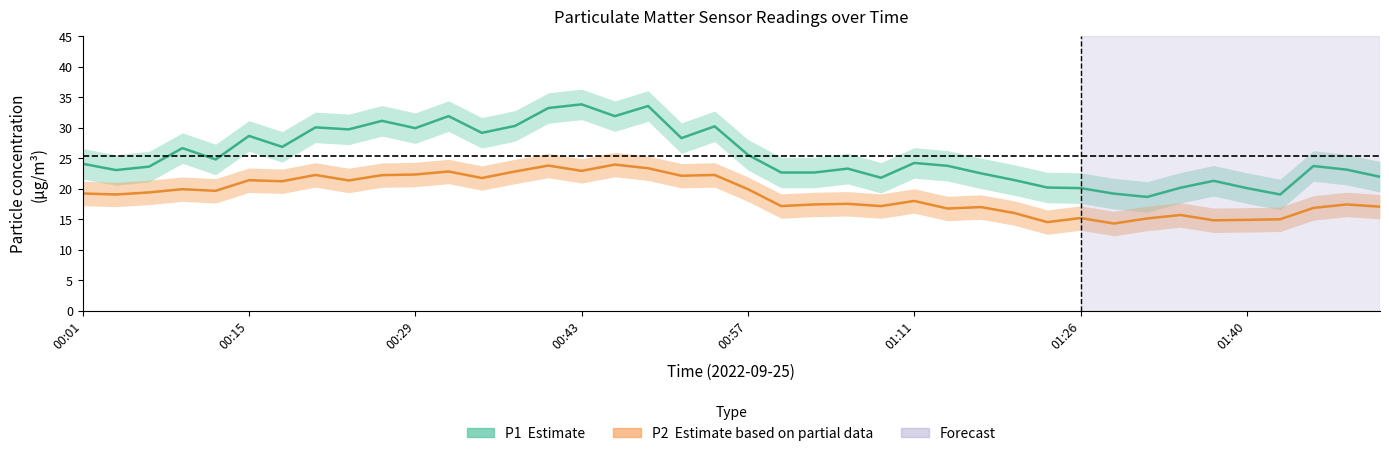

True or false: P1 has more than 0 points higher than both neighbors.

True